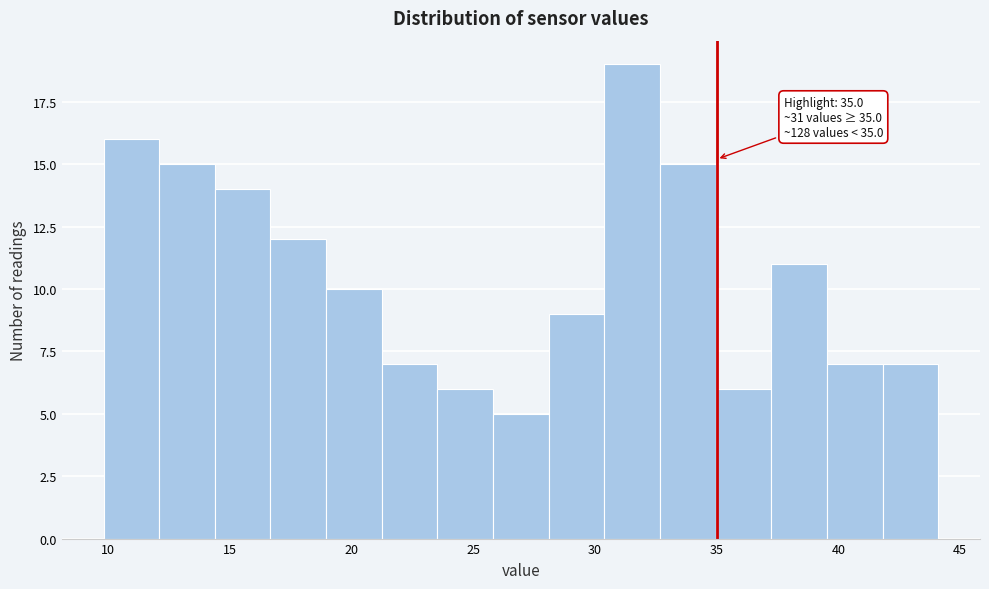

Which range on the x-axis has the tallest bar?

30.5 to 32.5